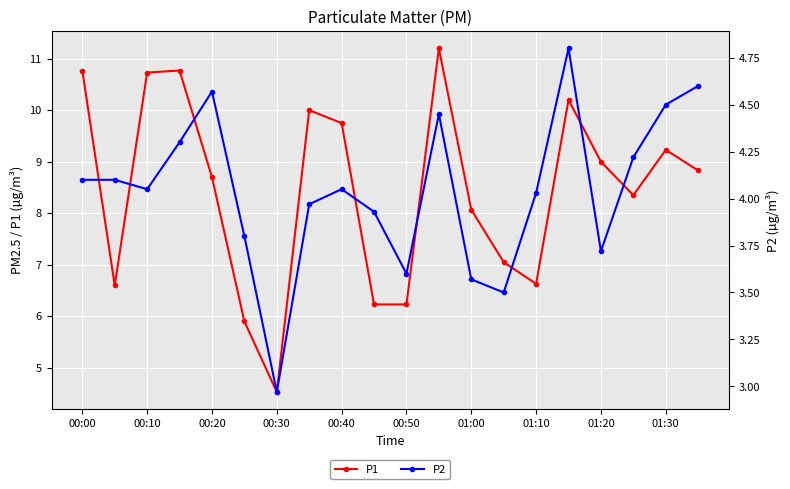

How many values in the P1 series exceed 8?

13